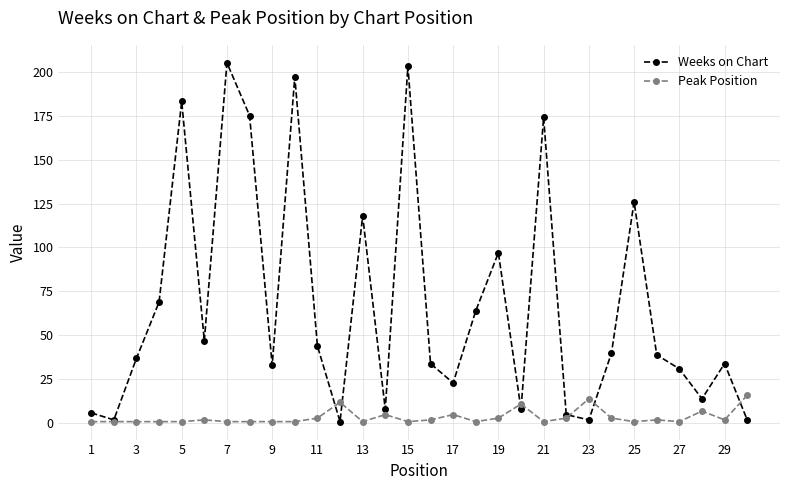

What is the value of the Weeks on Chart point at the 2nd from the left?

2